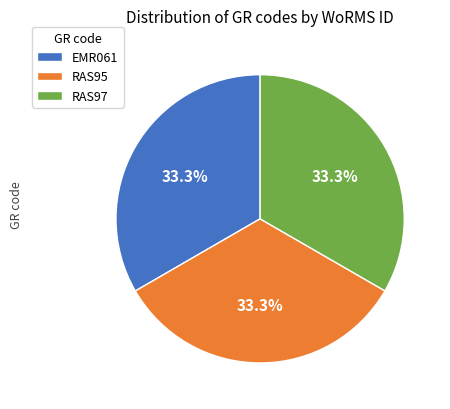

How many slices are in this pie chart?

3